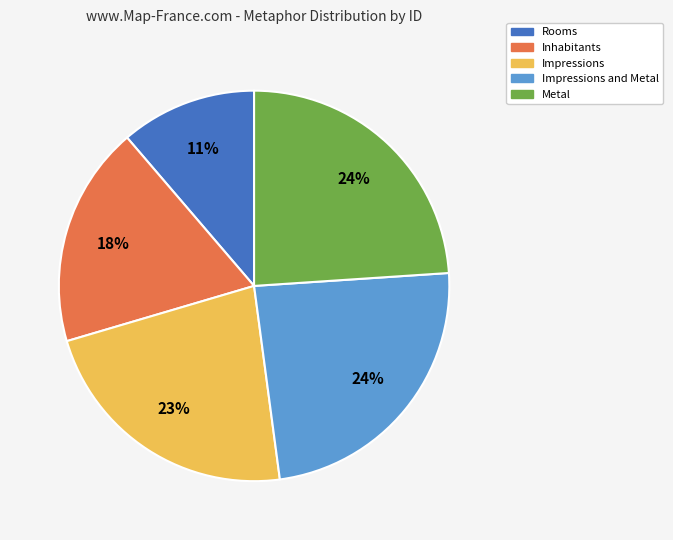

To the nearest percent, what is the average slice percentage?

20%